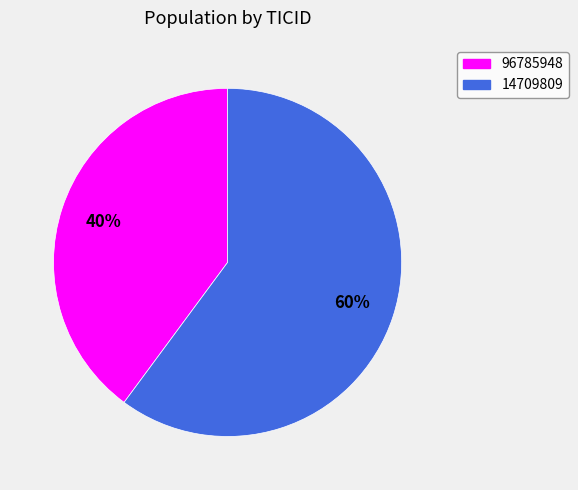

Does 14709809 account for over 50% of the chart?

Yes